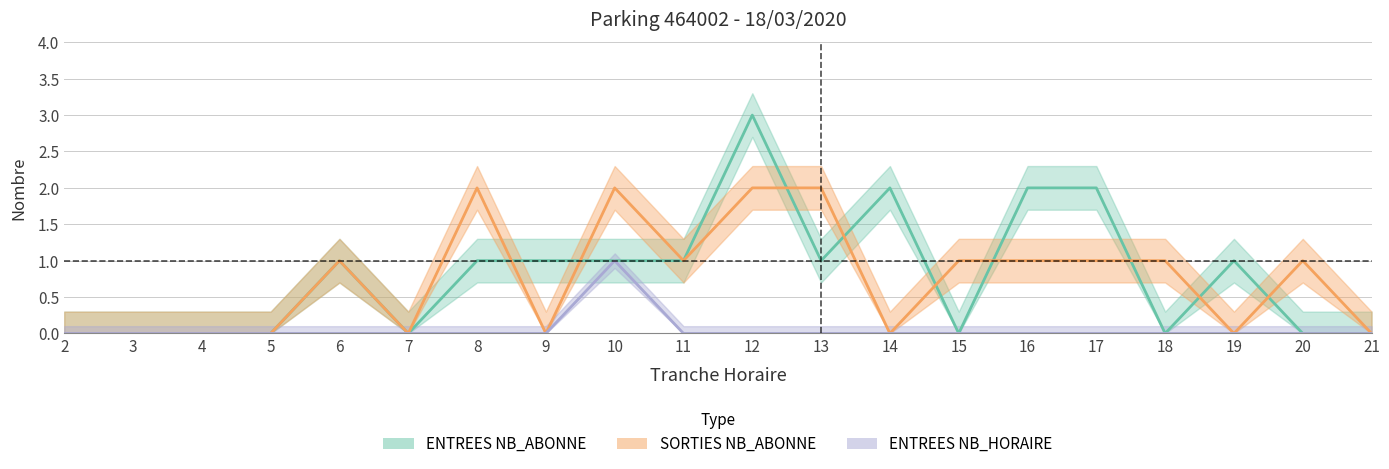

In ENTREES NB_ABONNE, how many points are lower than both neighbors (excluding endpoints)?

4